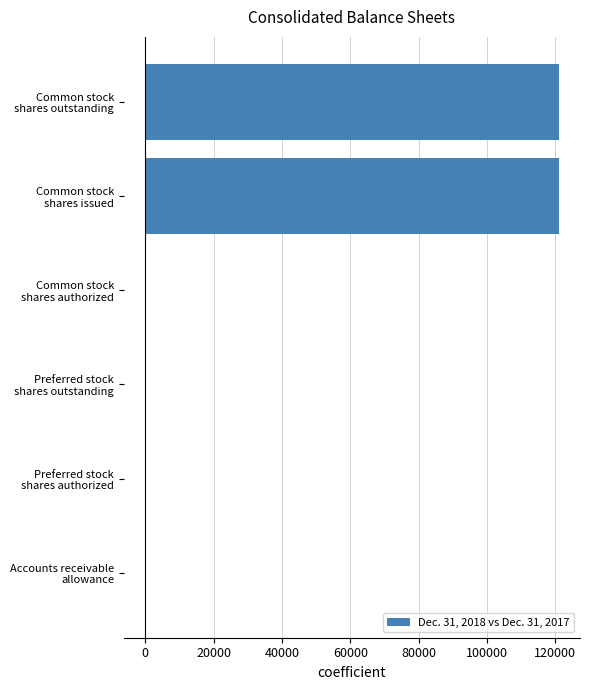

What is the maximum value shown in the chart?

121139